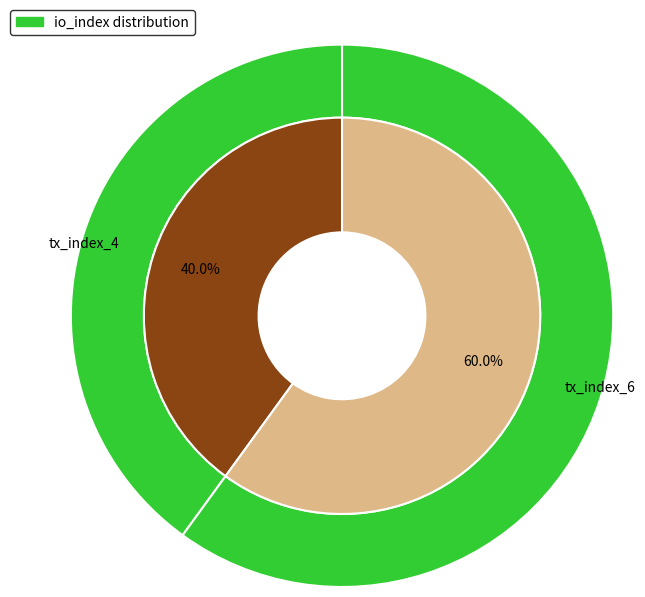

Which category has the biggest portion of the pie?

tx_index_6